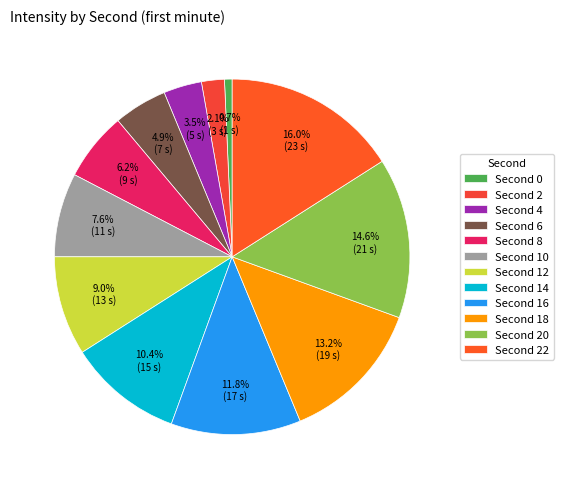

What is the largest slice in the pie chart?

Second 22